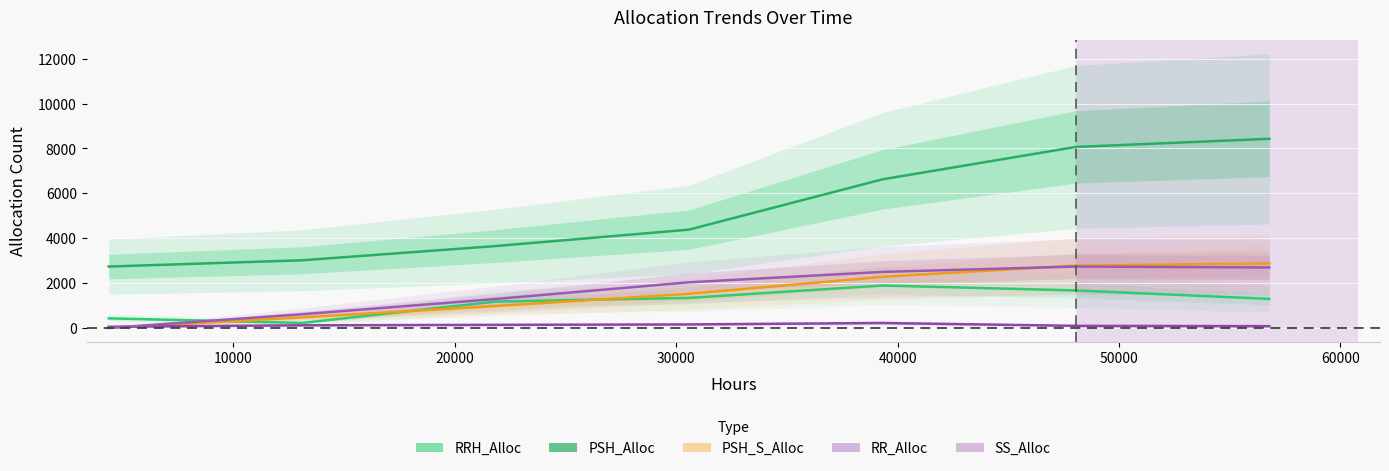

Between 50000 and 10000, which is larger?

50000